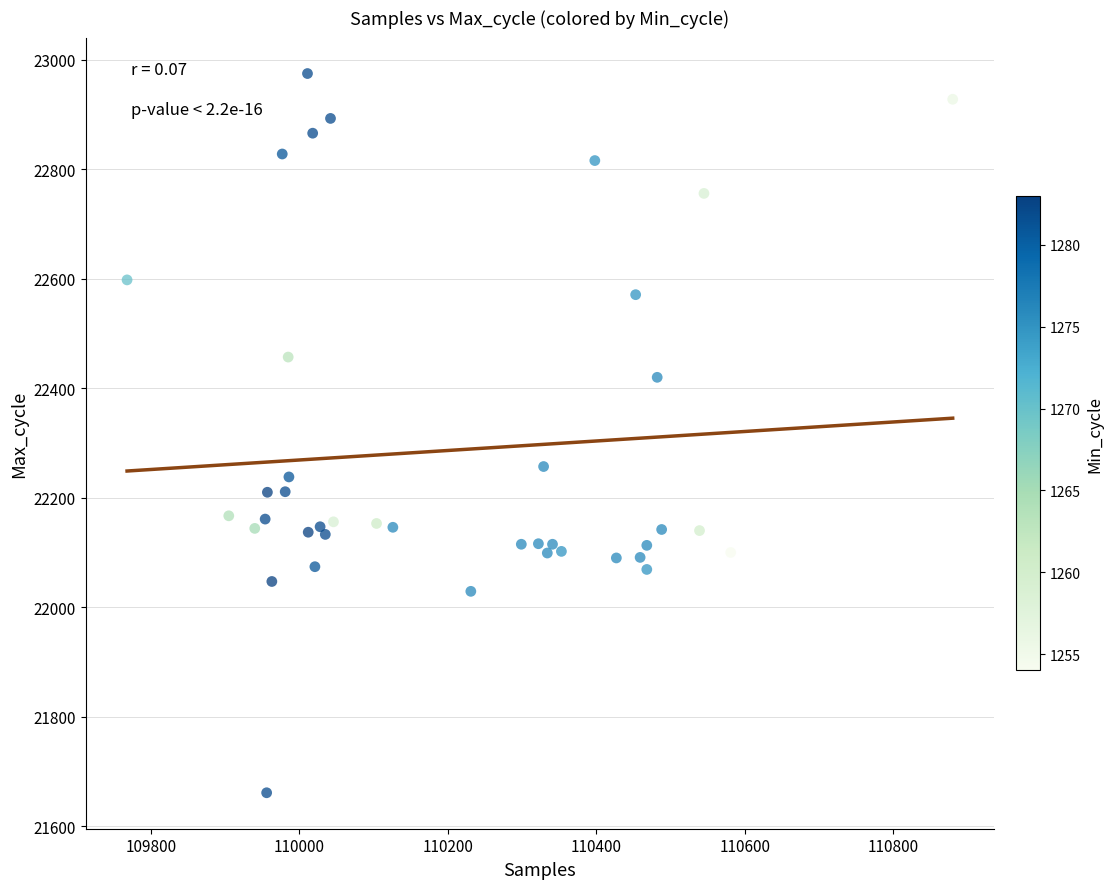

What Y value in the scatter plot is closest to 22318?

22257